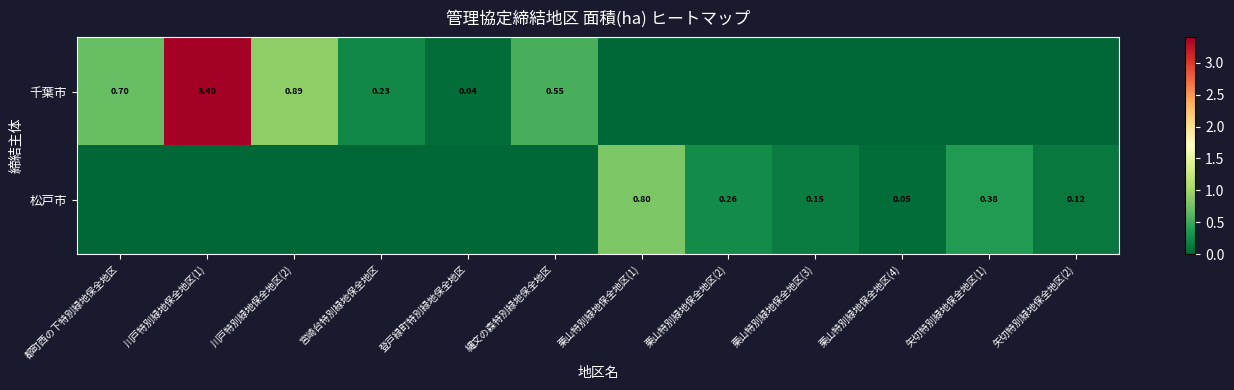

Rank the series at 栗山特別緑地保全地区(3) from highest to lowest value.

松戸市, 千葉市